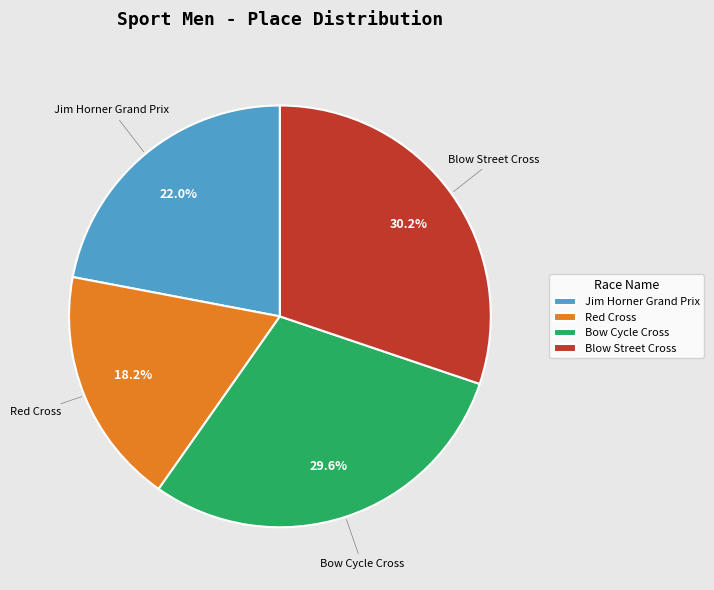

Which category has the smallest portion of the pie?

Red Cross